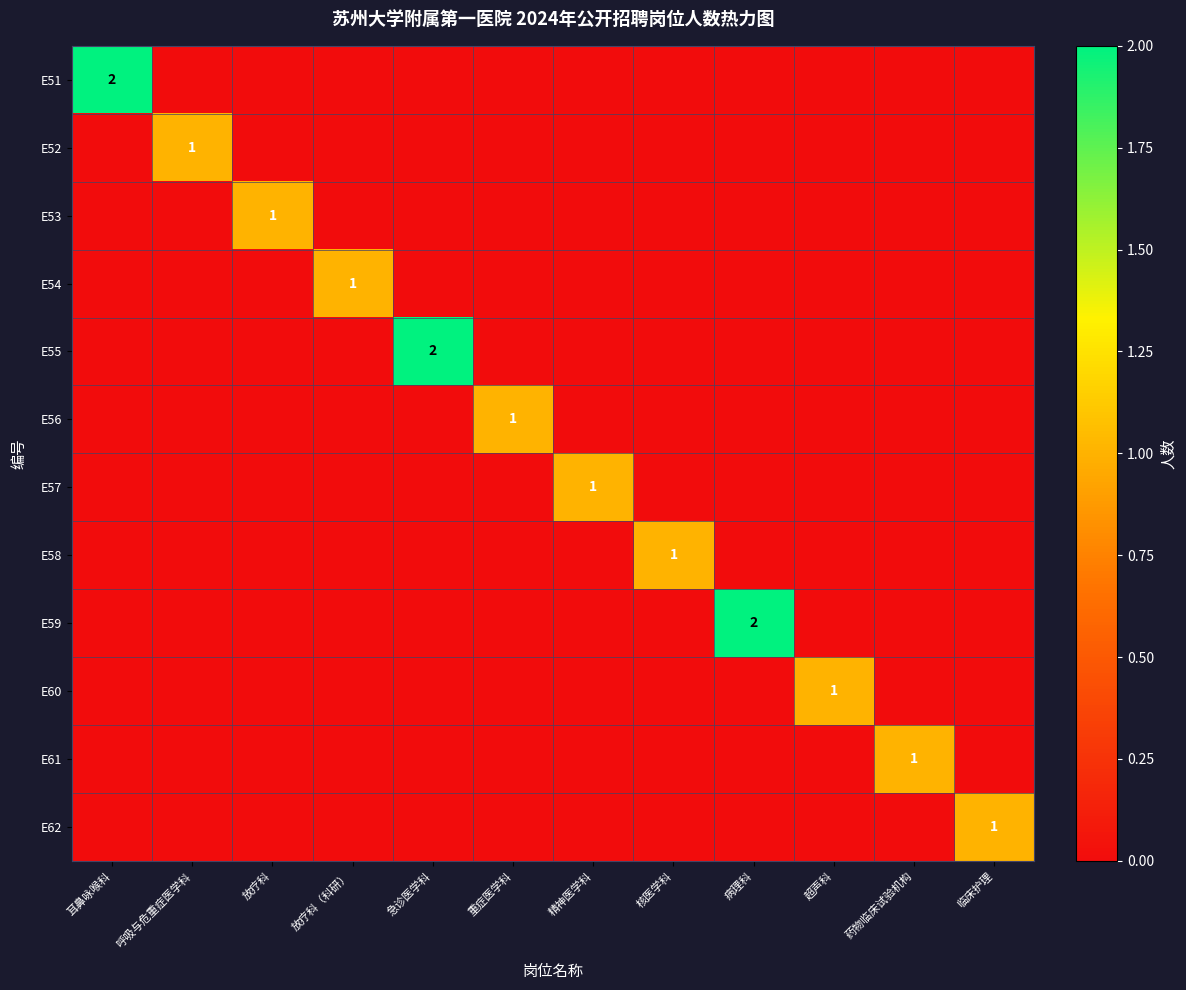

The E57 series shows 0 at 精神医学科. True or false?

False